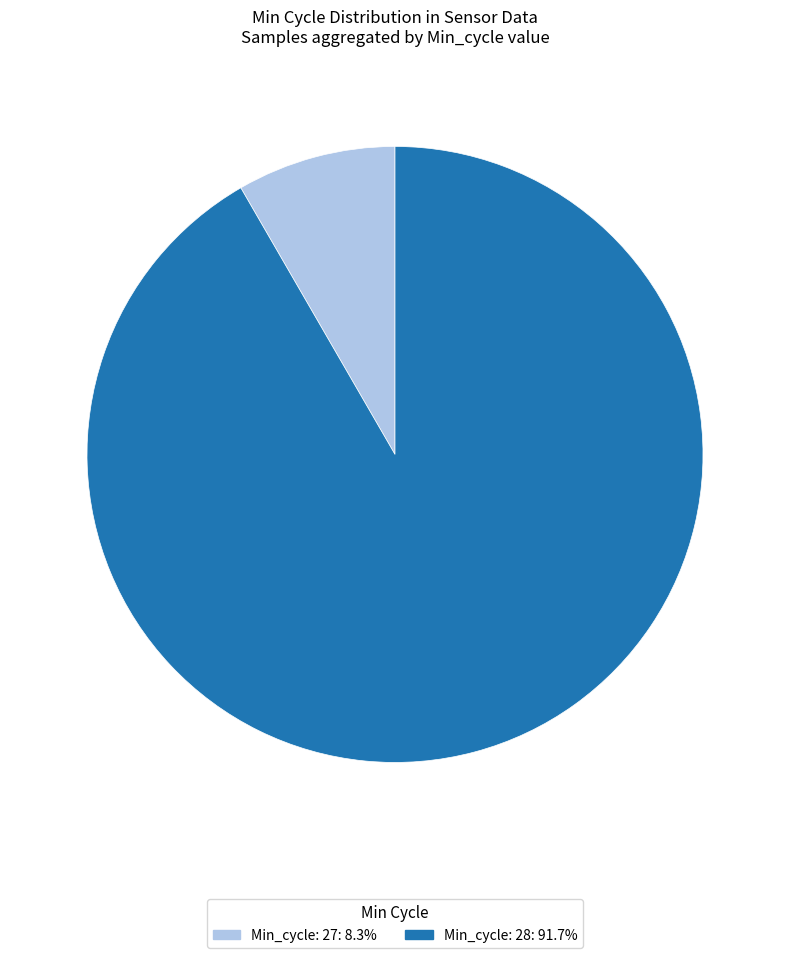

Is there a majority slice in this chart?

Yes